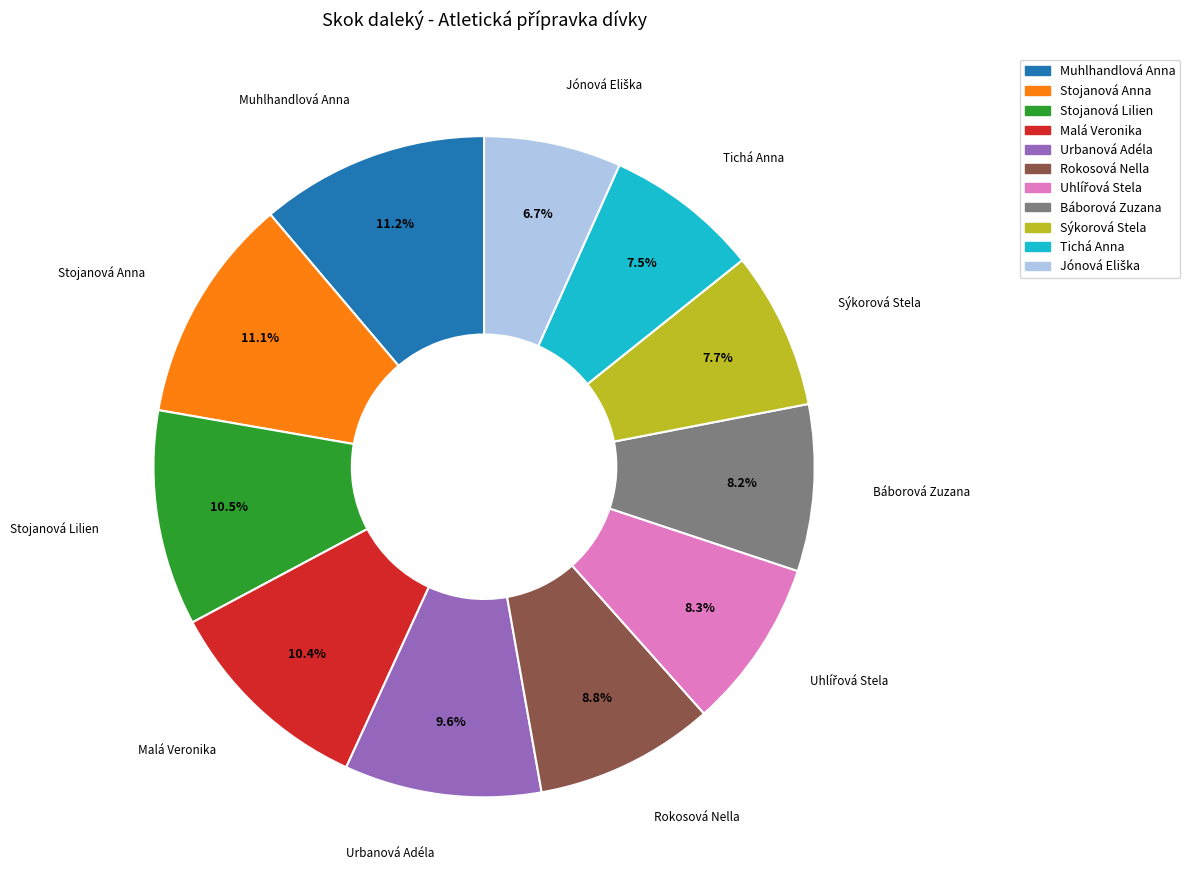

What is the ratio of the value at Tichá Anna to the value at Stojanová Anna?

0.7